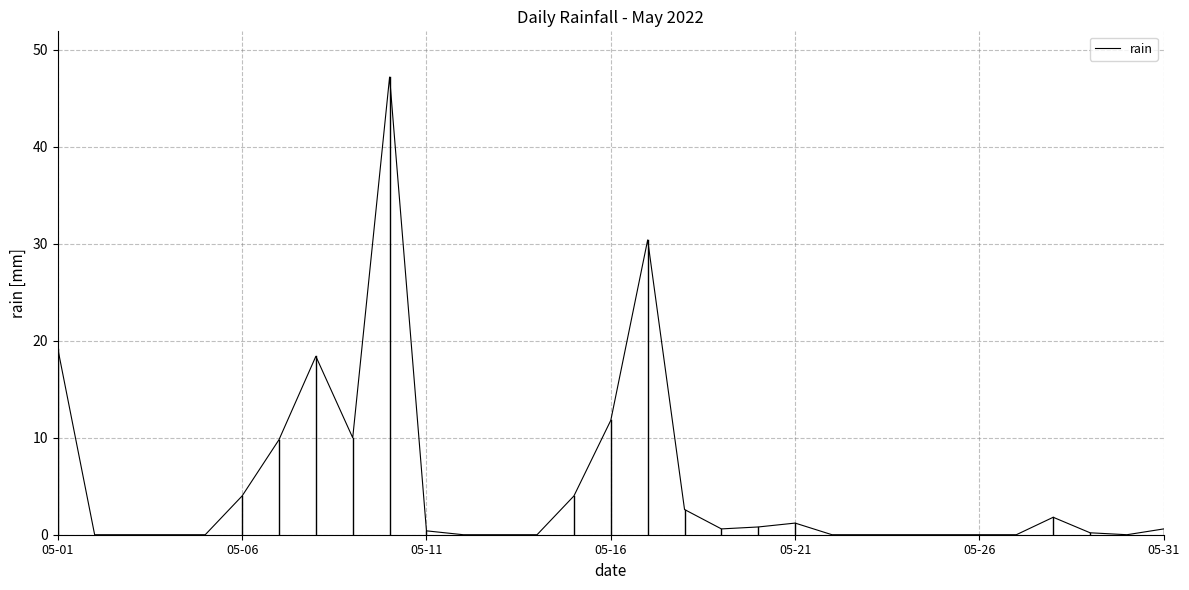

What is the greatest value displayed?

47.2